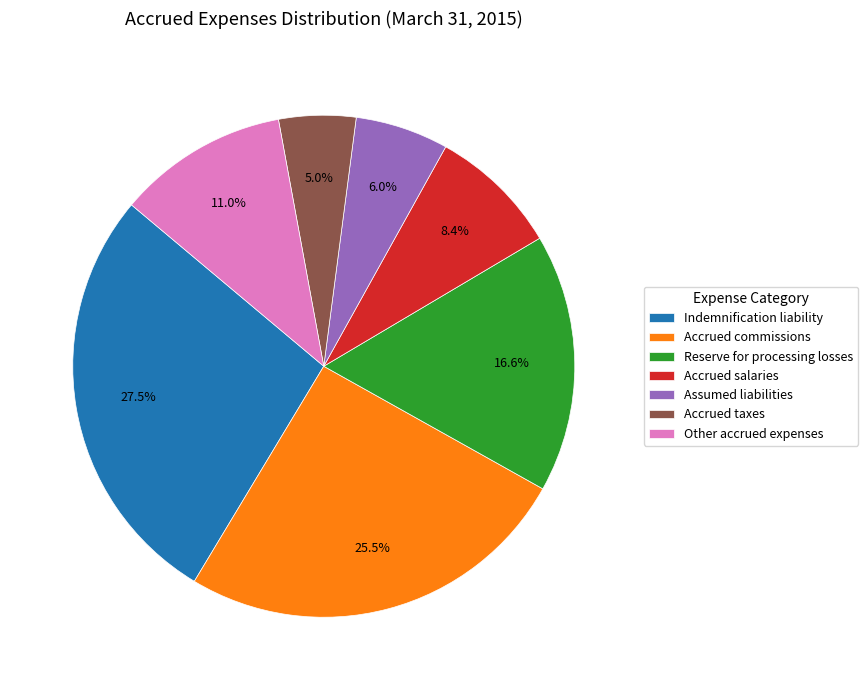

To the nearest percent, what percentage of the pie is Other accrued expenses?

11%